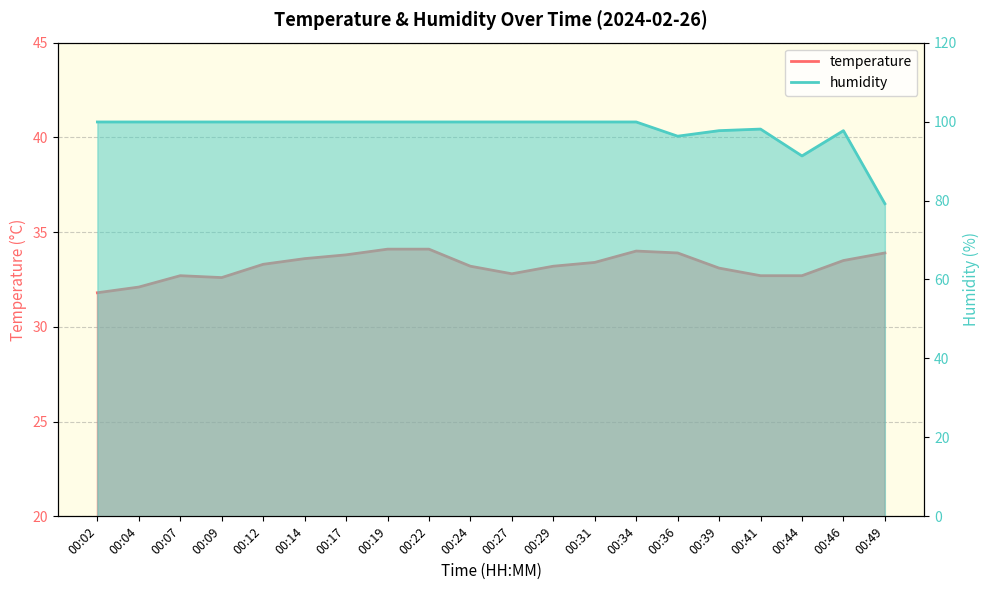

List the series in order of their overall mean, lowest first.

temperature, humidity